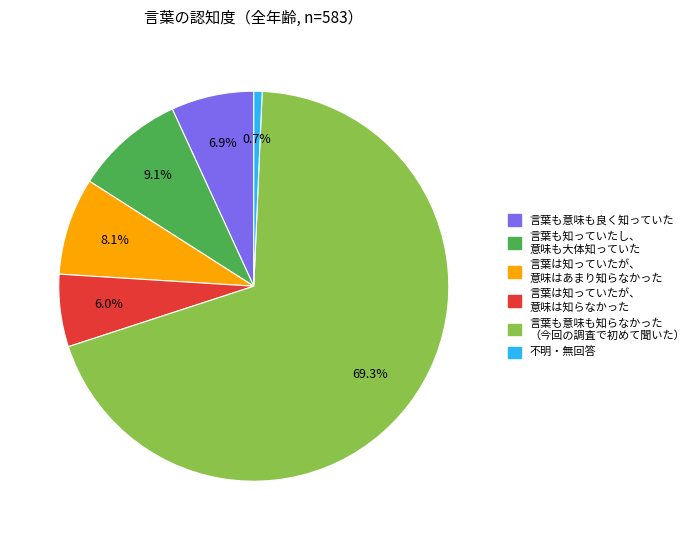

To the nearest percent, what is the average slice percentage?

17%